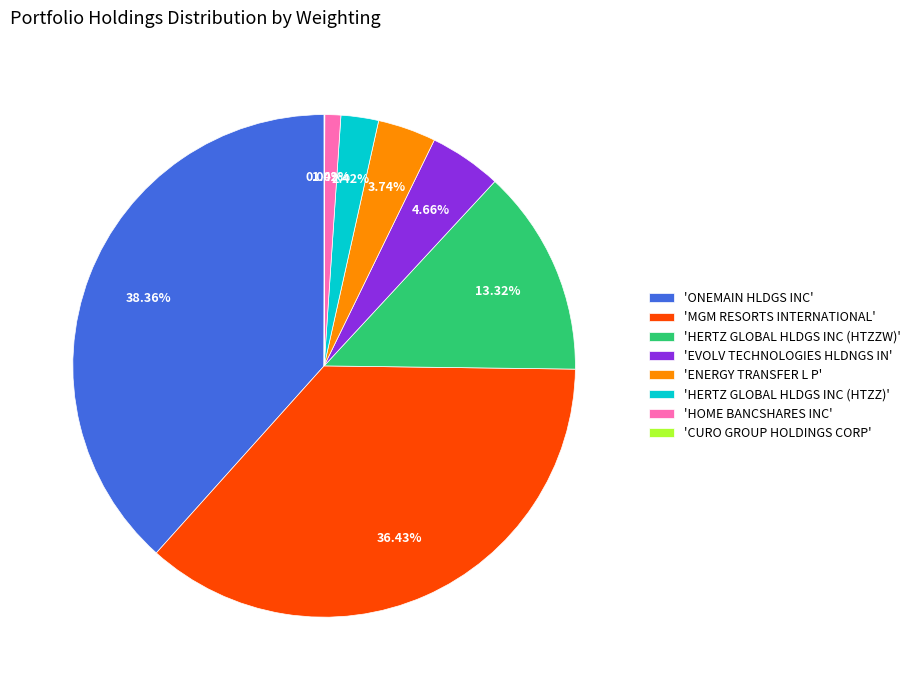

What is the ratio of the value at 'MGM RESORTS INTERNATIONAL' to the value at 'EVOLV TECHNOLOGIES HLDNGS IN'?

7.8